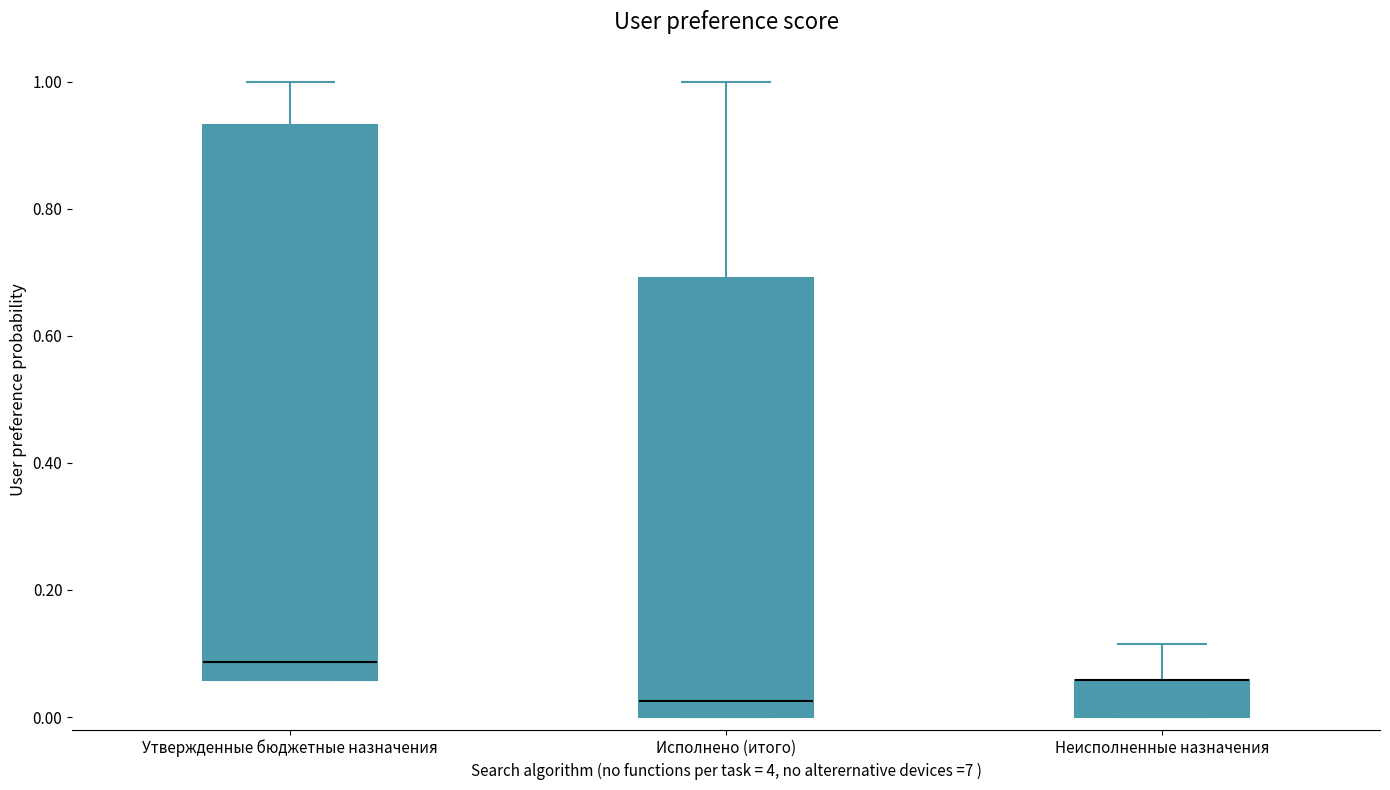

Reading left to right, read every box against the y-axis: the position of its median line, the range the box covers, and the ends of its whiskers. The values are not printed on the chart, so give them approximately, as read against the axis.

Утвержденные бюджетные назначения: median 0.08, box 0.06 to 0.94, whiskers 0.06 to 1.00
Исполнено (итого): median 0.02, box 0.00 to 0.70, whiskers 0.00 to 1.00
Неисполненные назначения: median 0.06 (drawn on the box's upper edge), box 0.00 to 0.06, whiskers 0.00 to 0.12